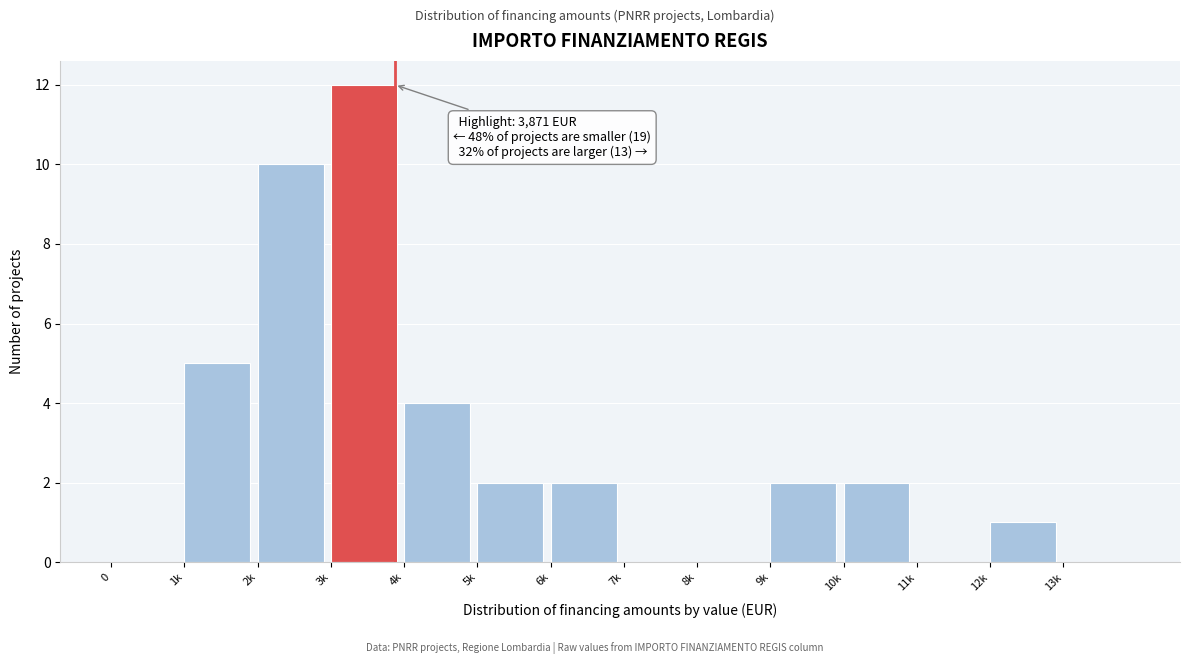

Reading left to right, transcribe all the data shown in this chart.

0=0	1k=5	2k=10	3k=12	4k=4	5k=2	6k=2	7k=0	8k=0	9k=2	10k=2	11k=0	12k=1	13k=0